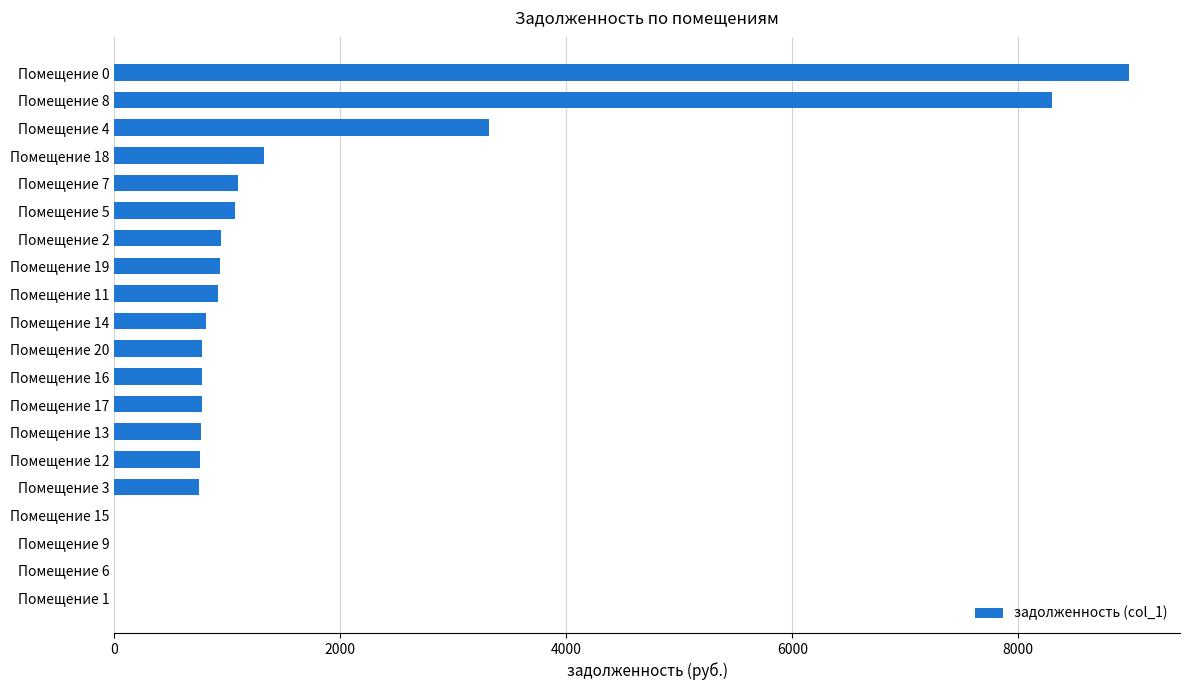

What is the greatest value displayed?

8981.5